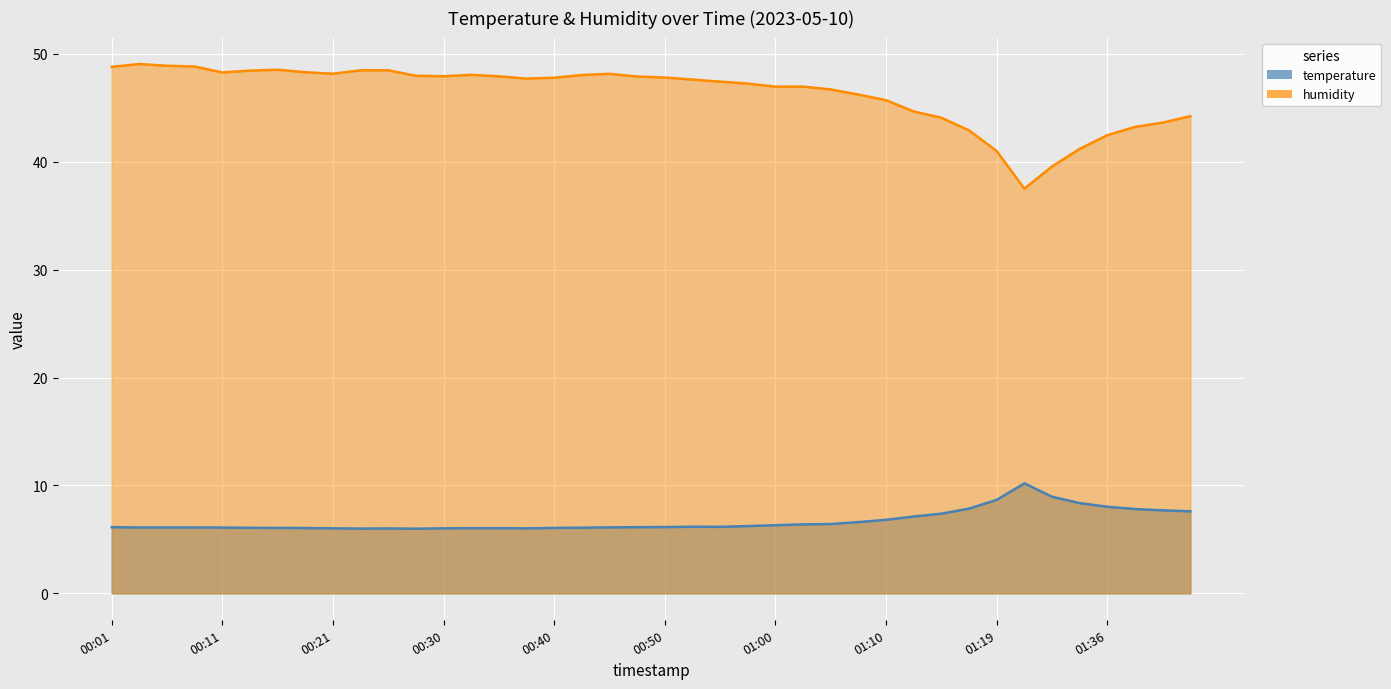

What is the approximate value of humidity at 00:30?

47.9